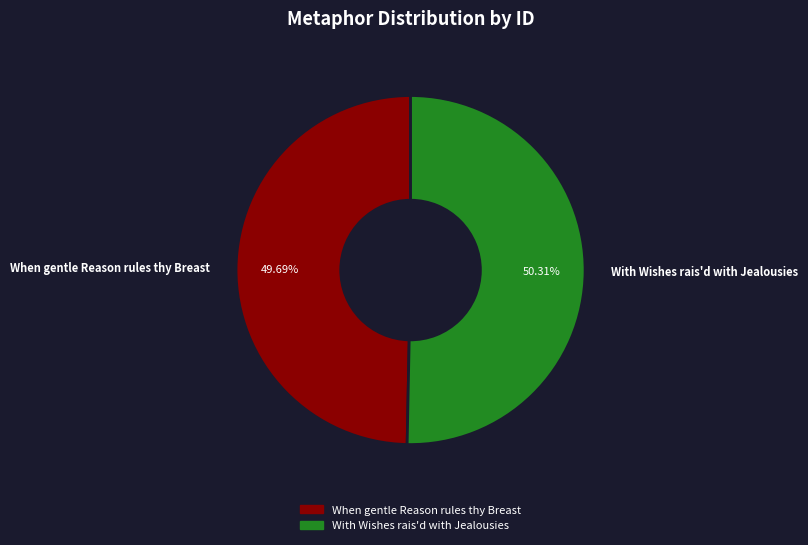

Does any single category account for the majority?

Yes